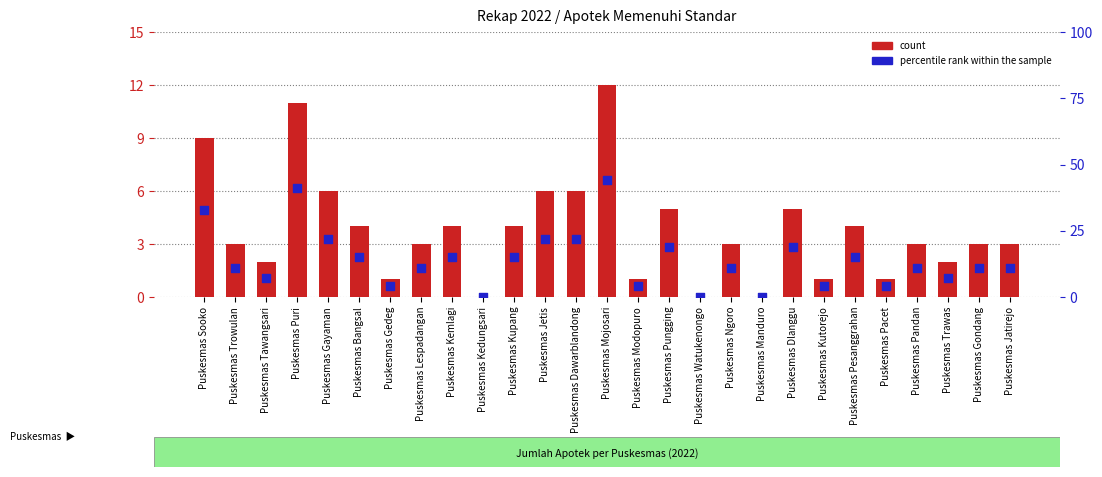

Which series contains the lowest Y value?

count